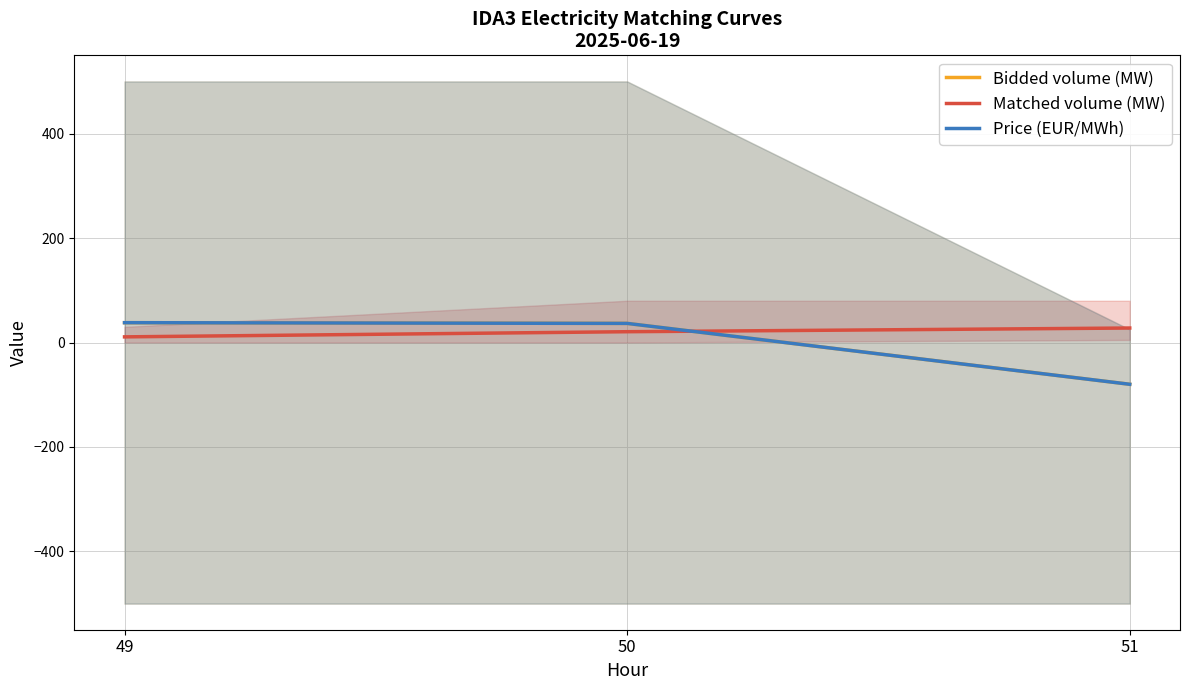

The value of Matched volume (MW) at 50 is 20.7. True or false?

True